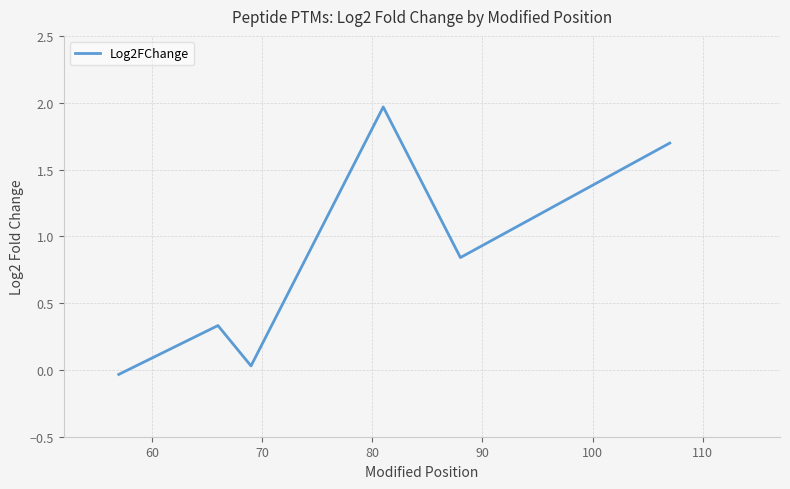

True or false: there are more than 1 points higher than both neighbors.

True